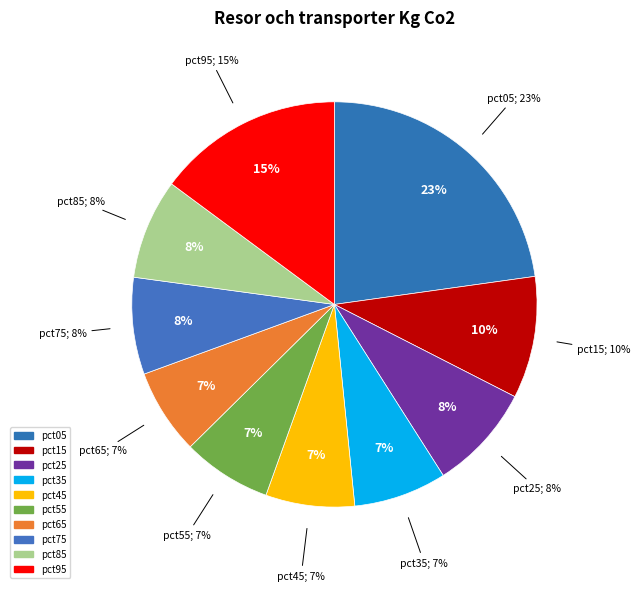

To the nearest percent, what is the combined percentage of pct85 and pct25?

16%